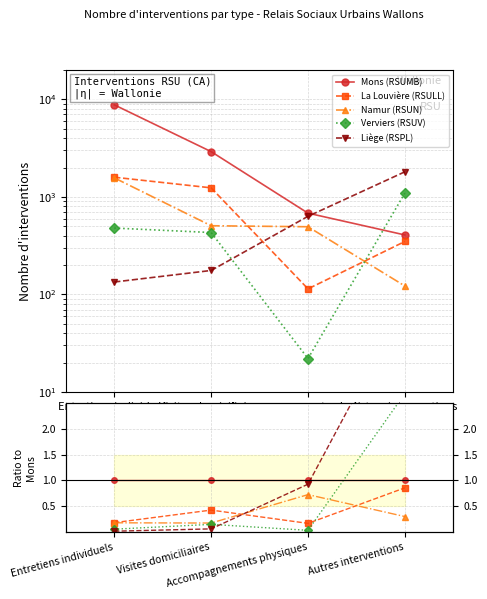

At how many categories does at least one series exceed 3?

1